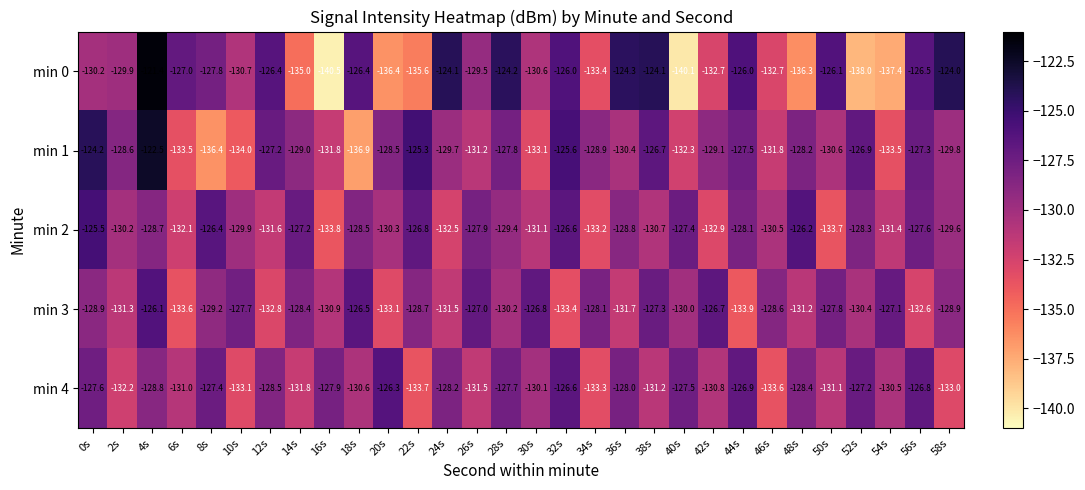

Which category has the highest value in the min 2 series?

0s